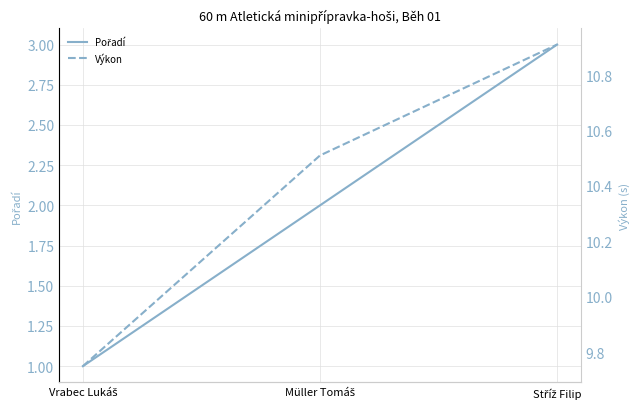

Is it true that Pořadí equals 5.0 at Stříž Filip?

False